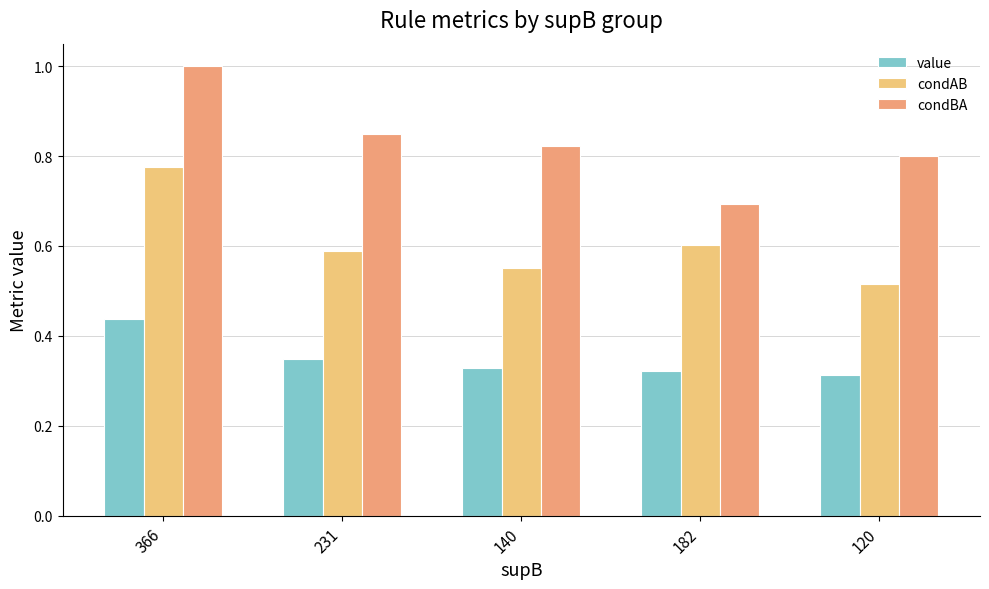

Count the condAB values in the range 0 to 1.

5